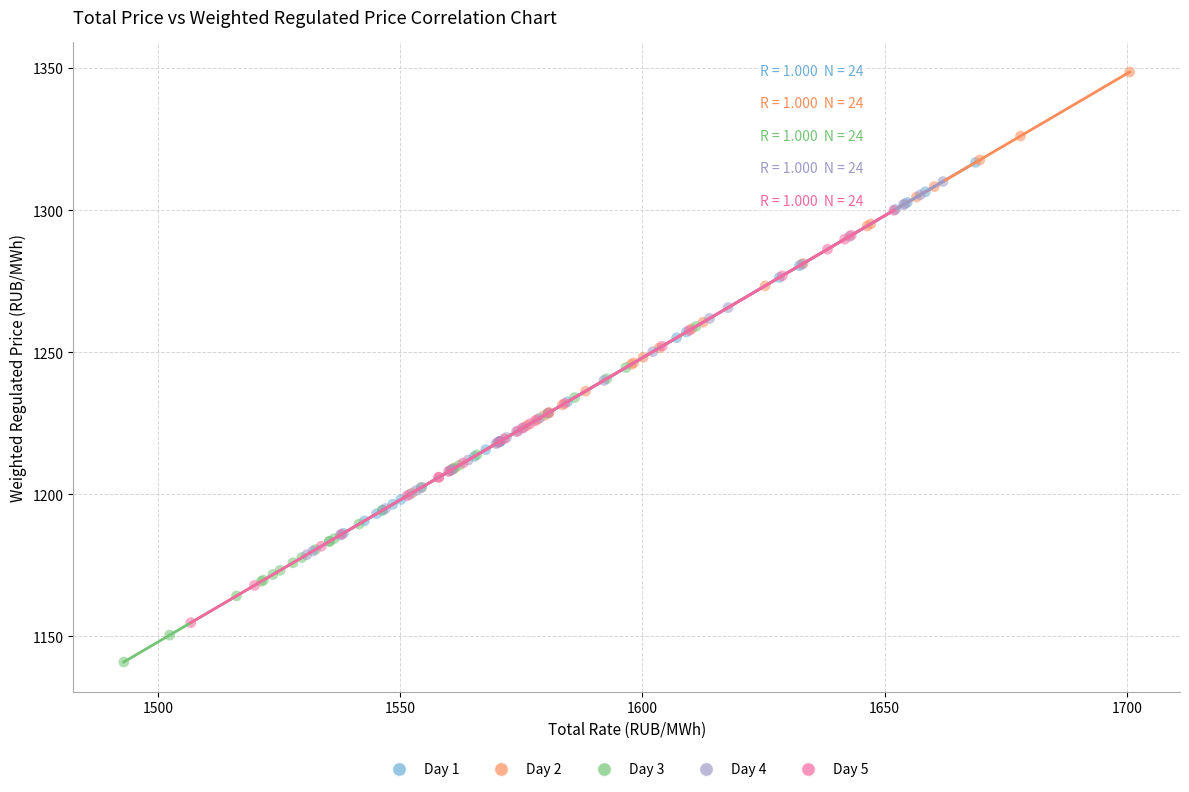

Which series contains the highest Y value?

Day 2